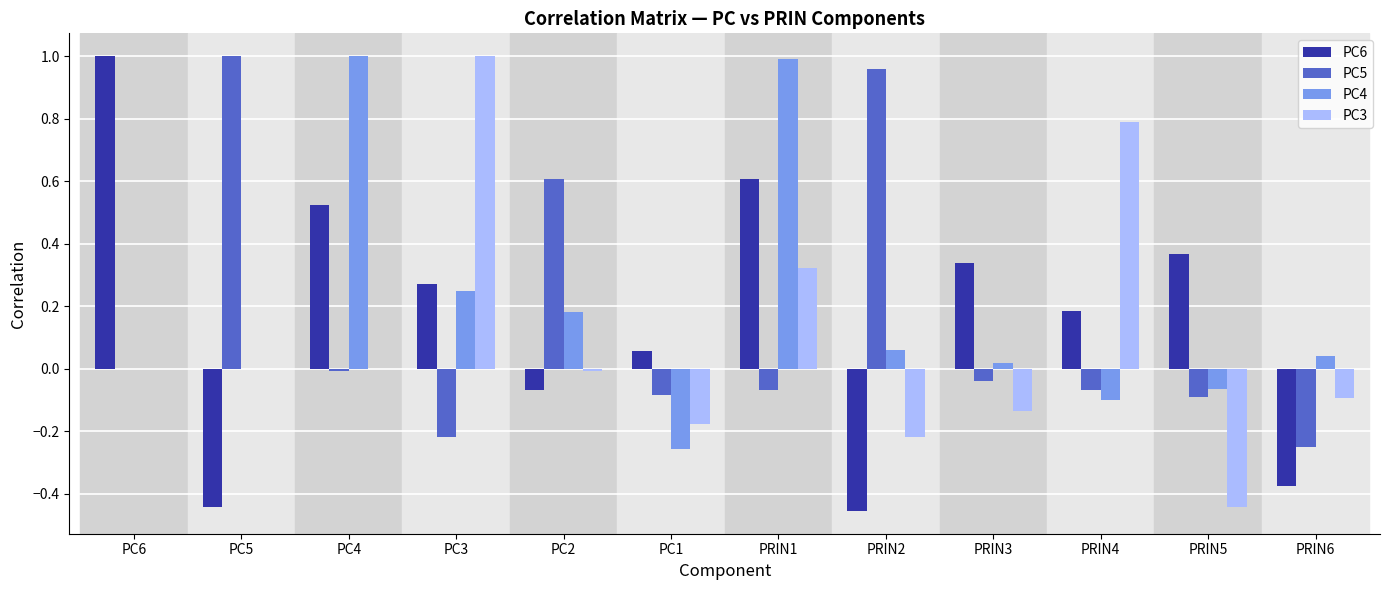

At which category is the sum across all series the highest?

PRIN1